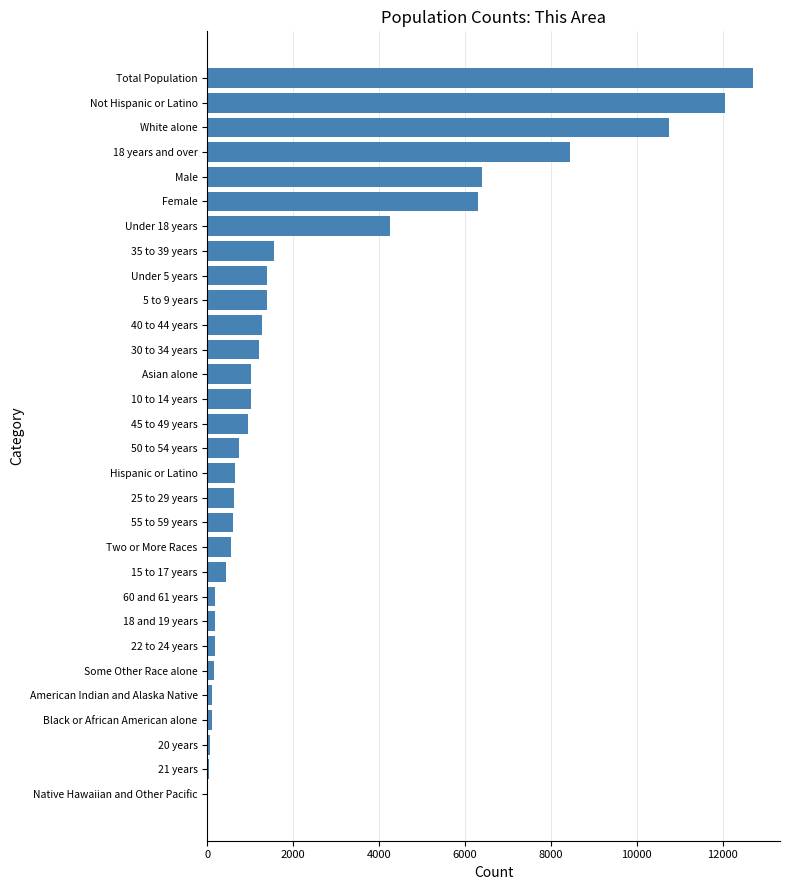

Read the value at Male.

6406